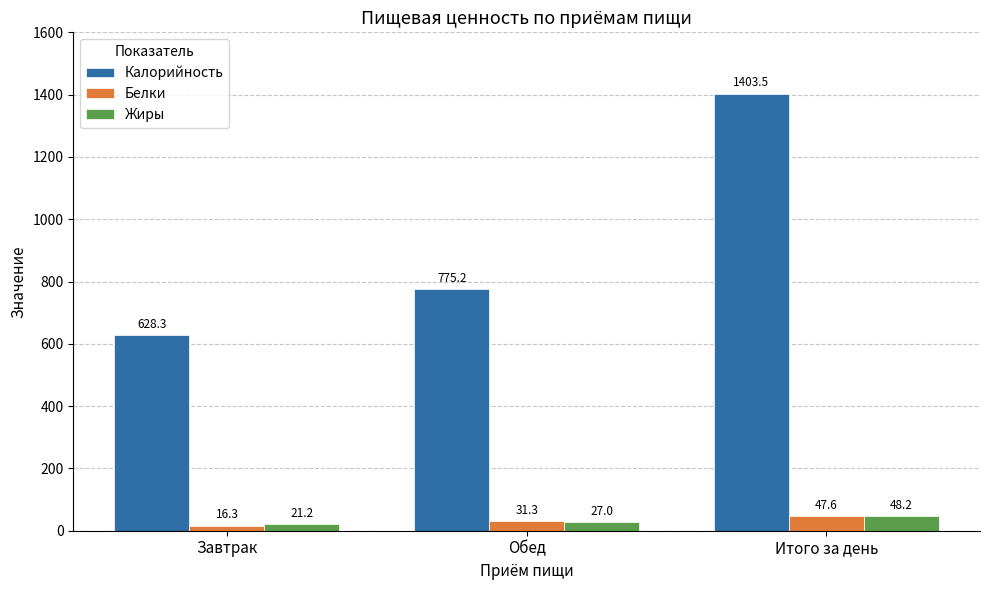

What is the difference between the Белки values at Обед and Завтрак?

14.9